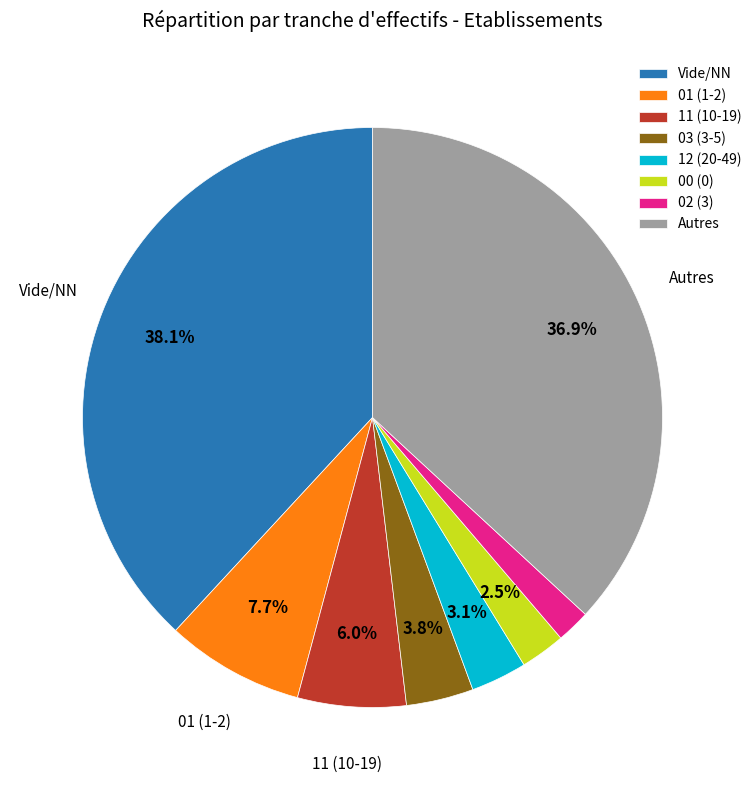

Rank the categories by value from highest to lowest.

Vide/NN, Autres, 01 (1-2), 11 (10-19), 03 (3-5), 12 (20-49), 00 (0), 02 (3)